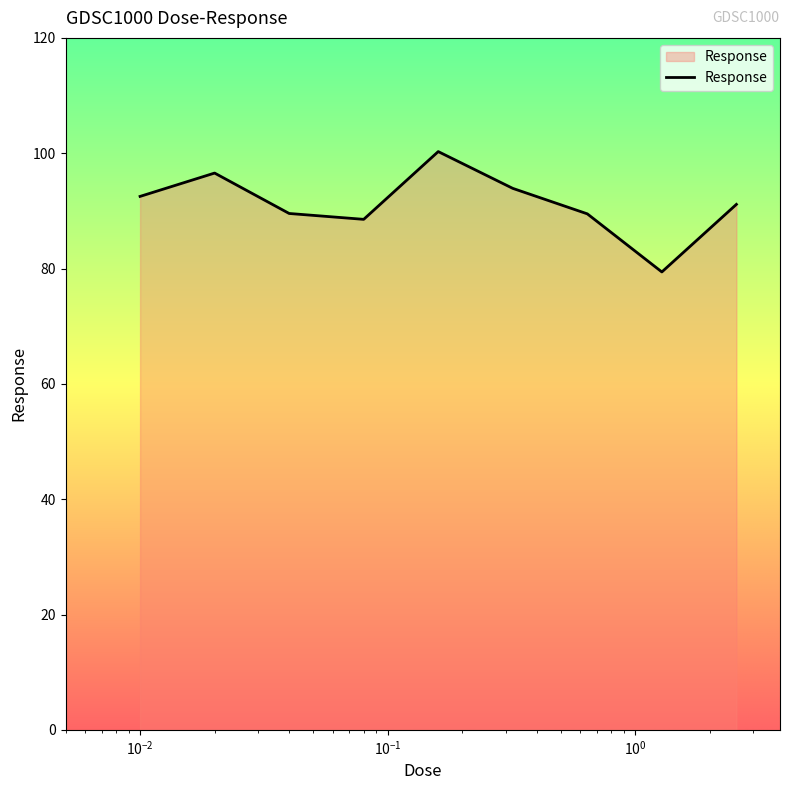

What is the maximum value shown in the chart?

100.3